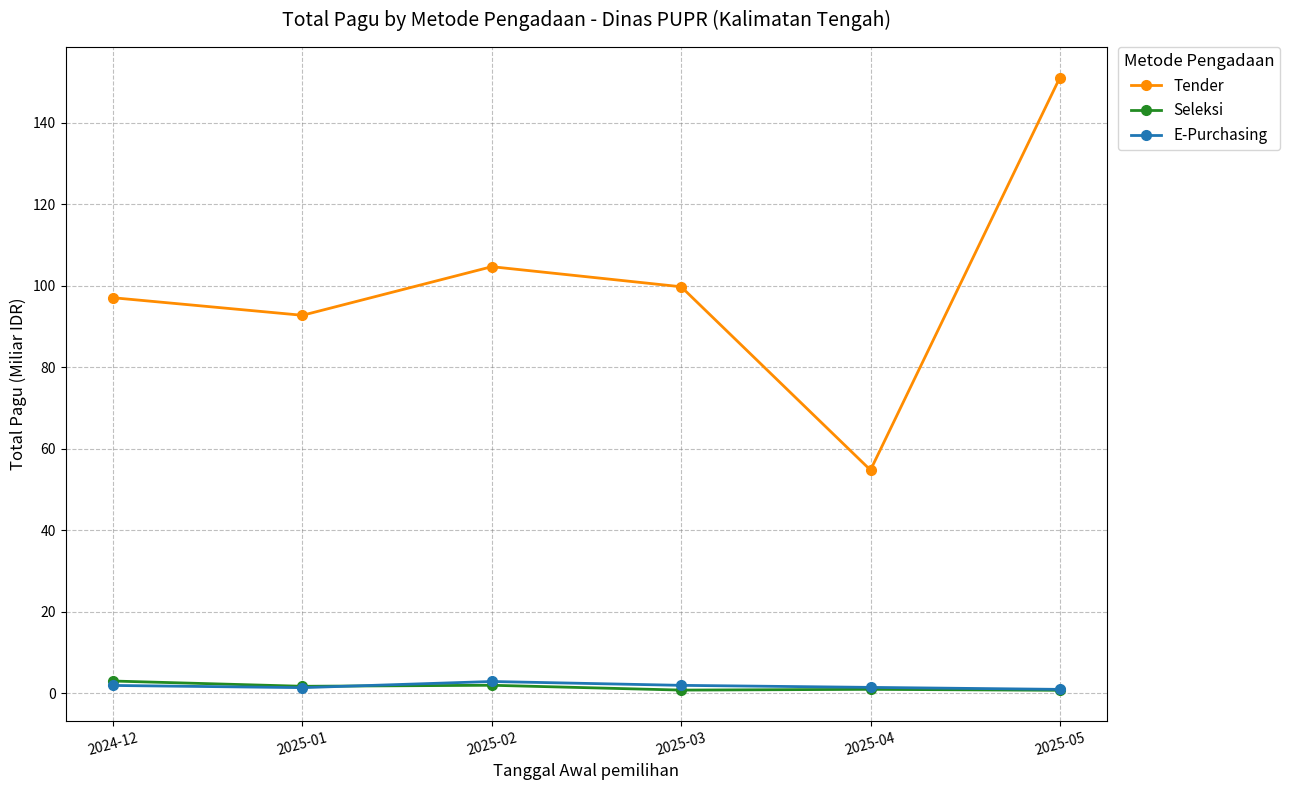

In E-Purchasing, how many points are lower than both neighbors (excluding endpoints)?

1